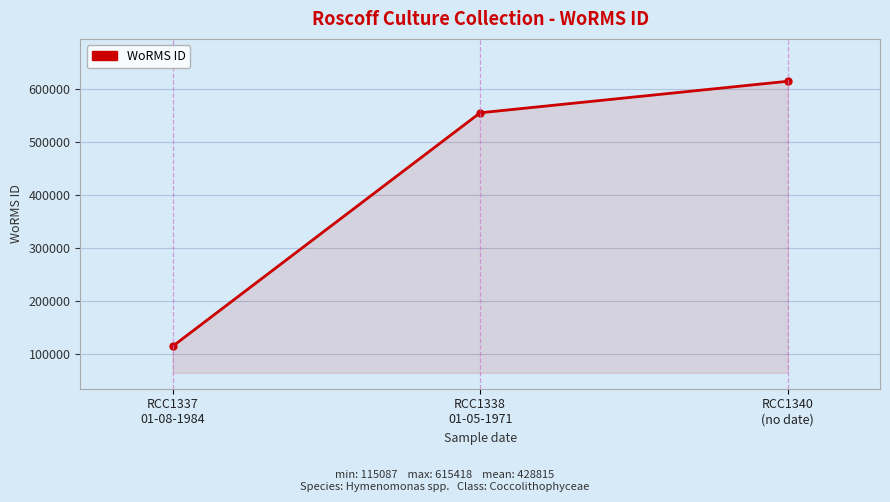

How many data points does each series have?

3